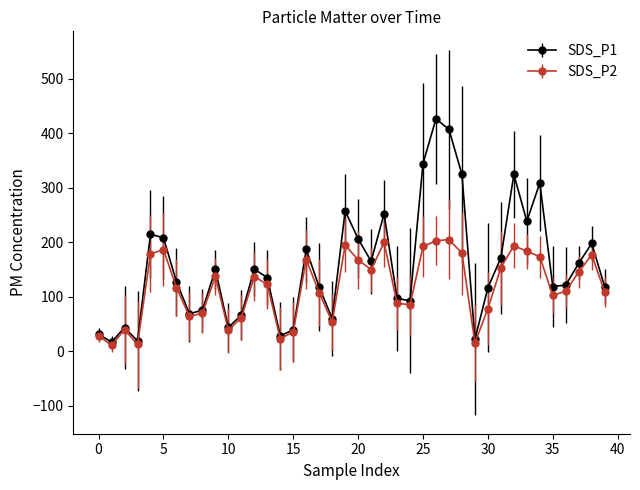

What is the highest value of the SDS_P1 series?

426.7